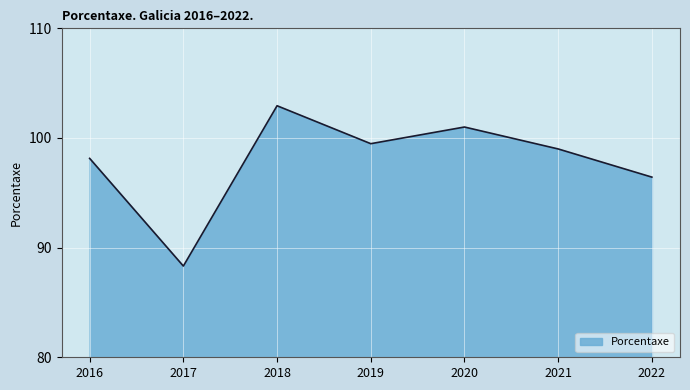

How many lines are shown in the chart?

1